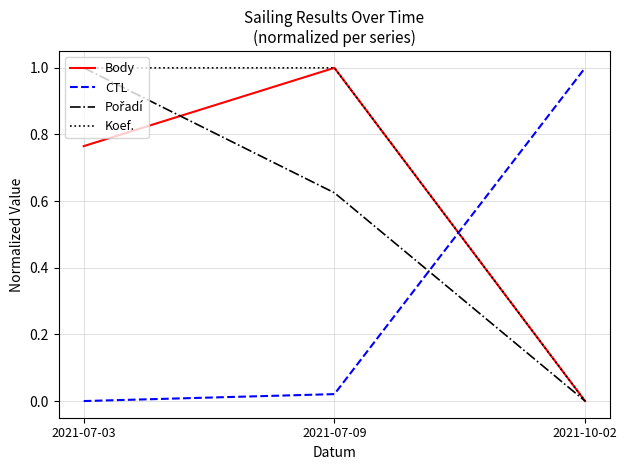

How many positive values does the Koef. series have?

2